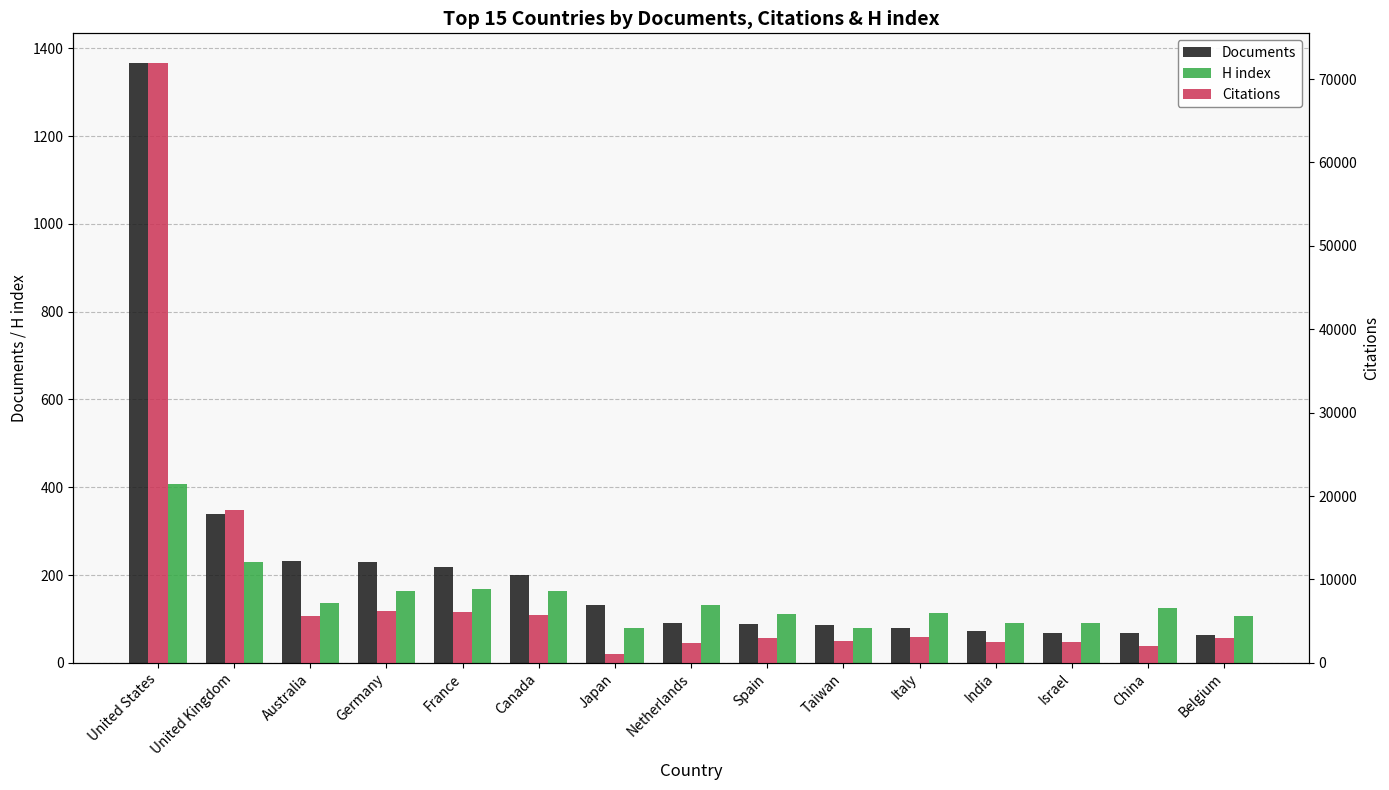

What are all the series names shown in the legend?

Documents, H index, Citations